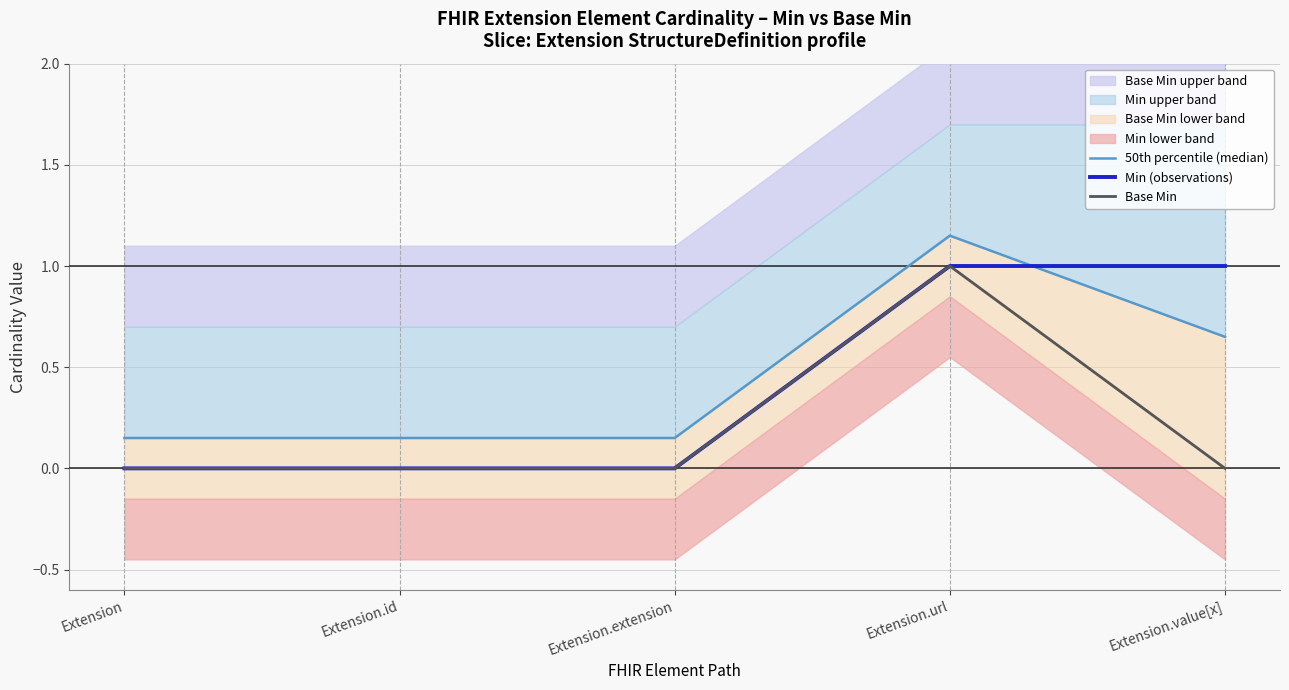

Reading right to left, list all the values displayed in this chart.

50th percentile (median): Extension.value[x]=0.7	Extension.url=1.1	Extension.extension=0.1	Extension.id=0.1	Extension=0.1
Min (observations): Extension.value[x]=1.0	Extension.url=1.0	Extension.extension=0.0	Extension.id=0.0	Extension=0.0
Base Min: Extension.value[x]=0.0	Extension.url=1.0	Extension.extension=0.0	Extension.id=0.0	Extension=0.0